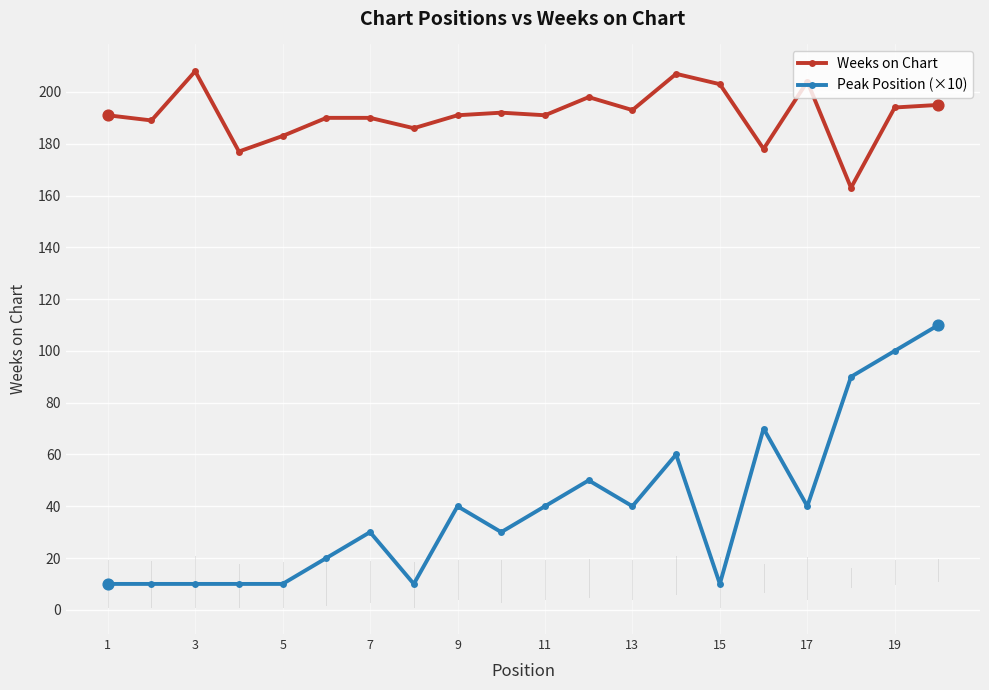

What is the highest value of the Weeks on Chart series?

208